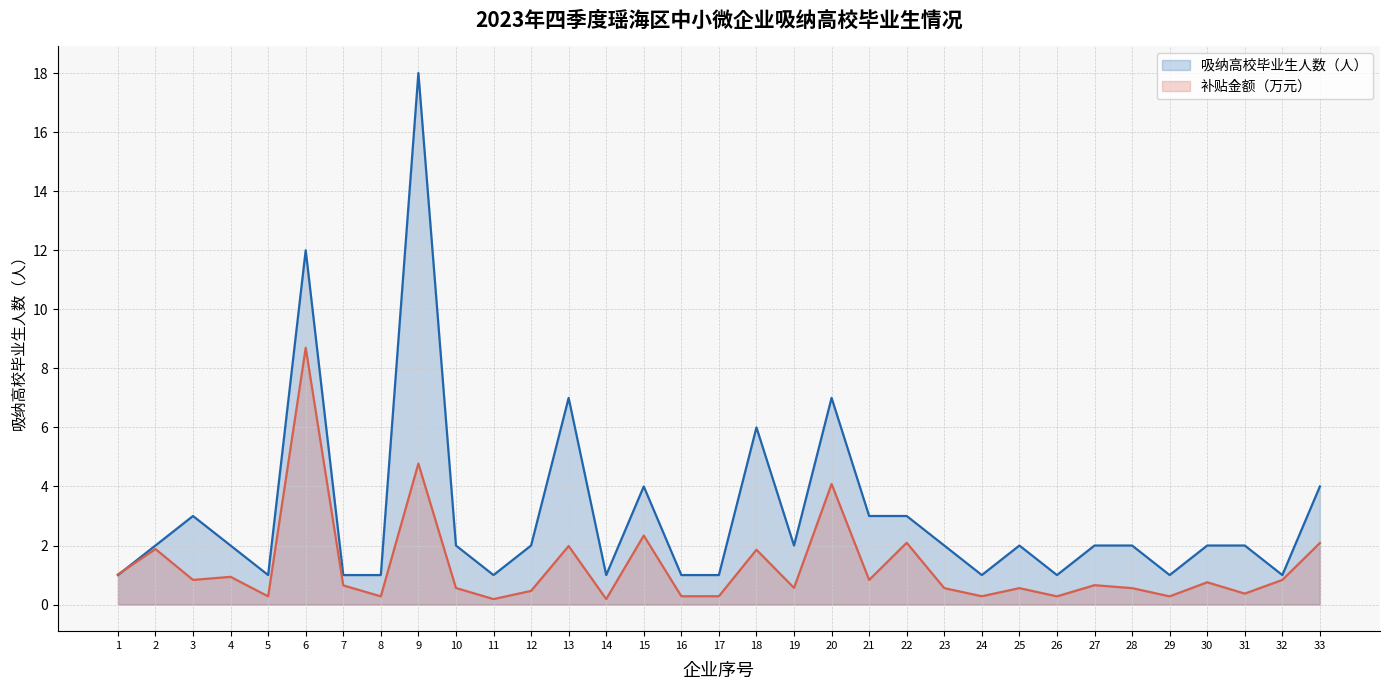

Does the chart have visible grid lines?

Yes